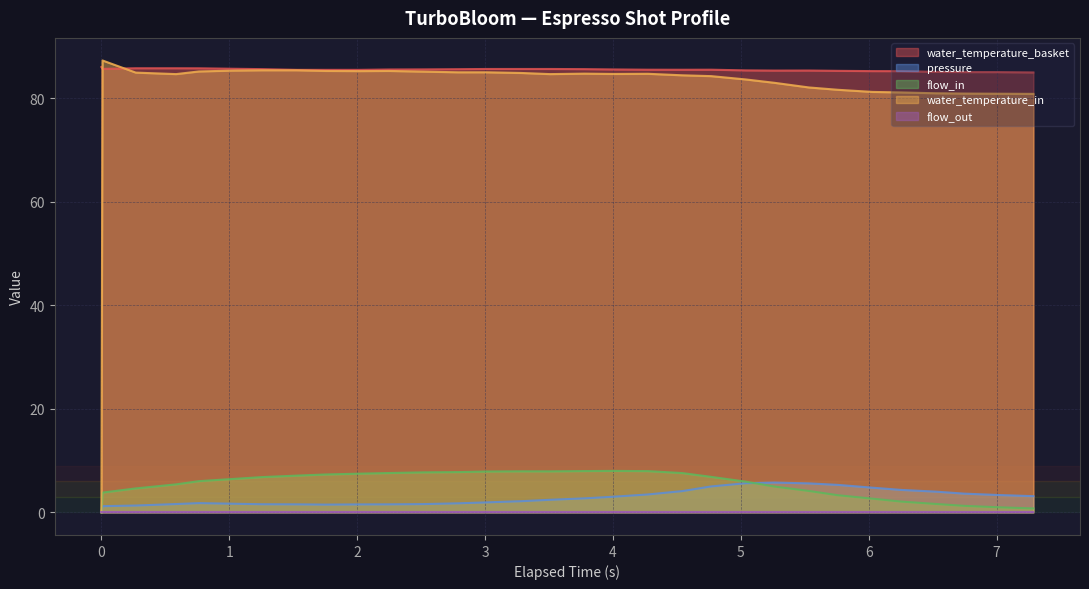

What is the difference between the second highest and second lowest values in the flow_in series?

7.2